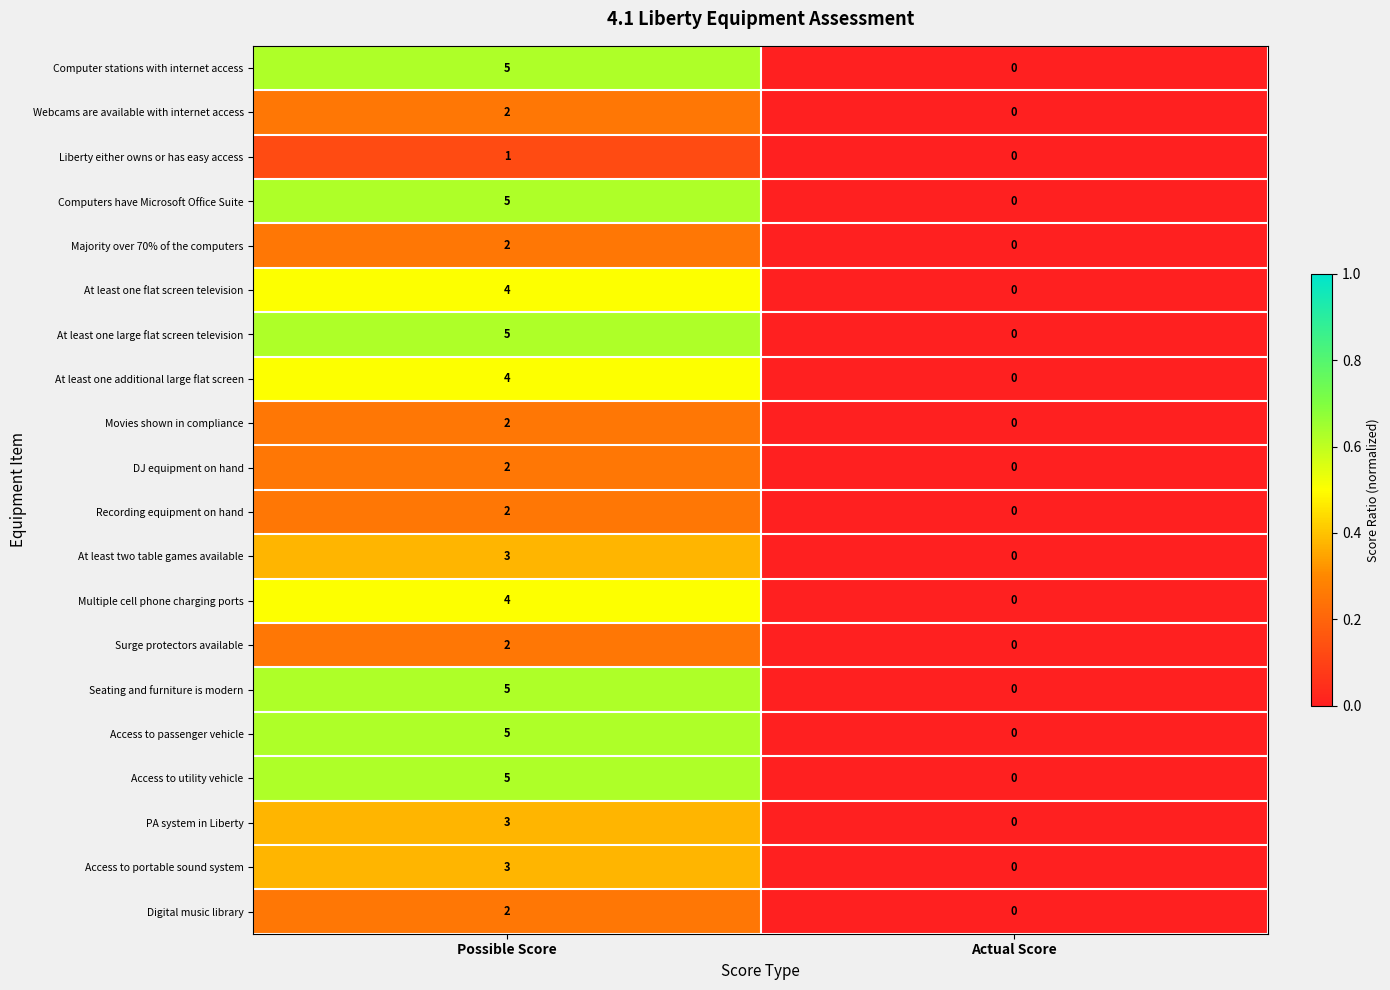

What is the sum of all Access to portable sound system values?

3